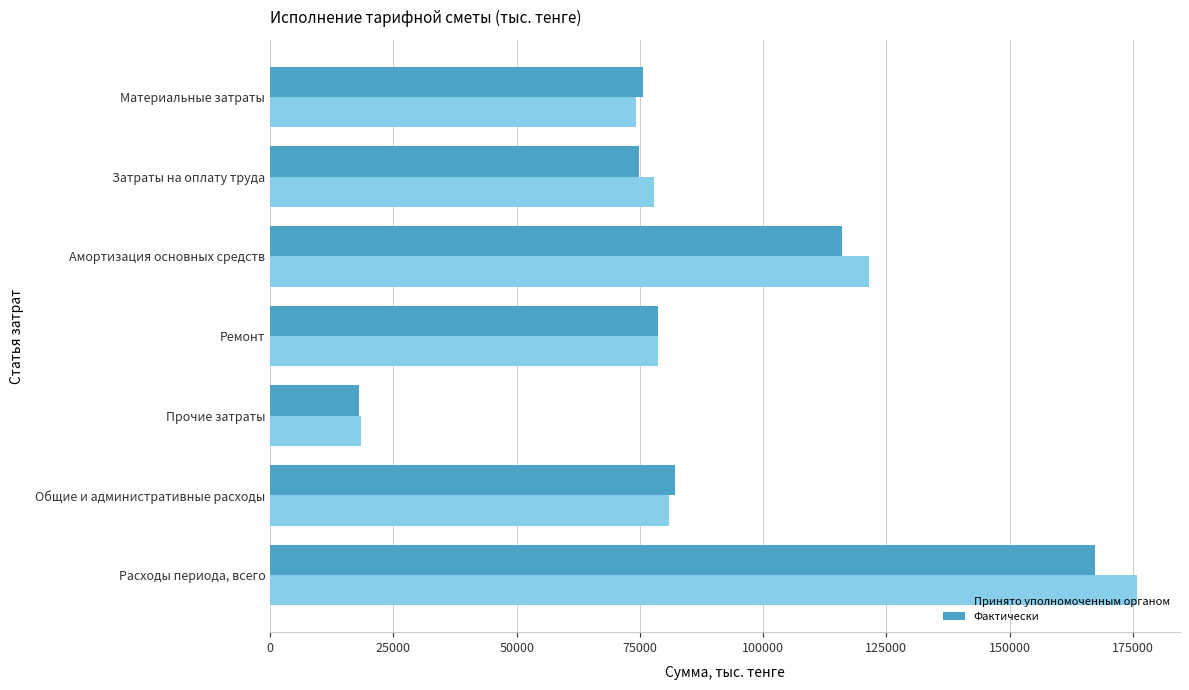

How many distinct data groups are displayed?

2